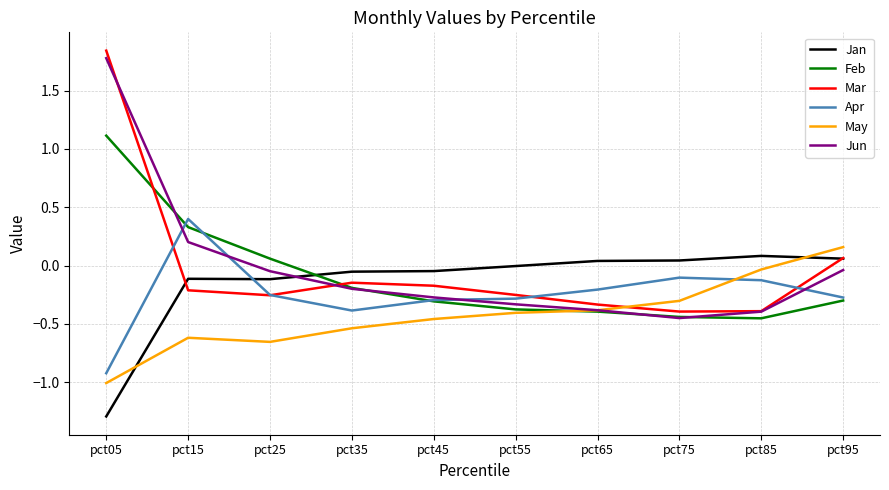

At which category is the sum across all series the highest?

pct05